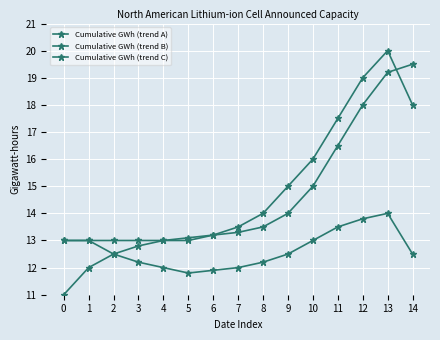

What is the difference between the maximum and minimum values in the Cumulative GWh (trend B) series?

7.0